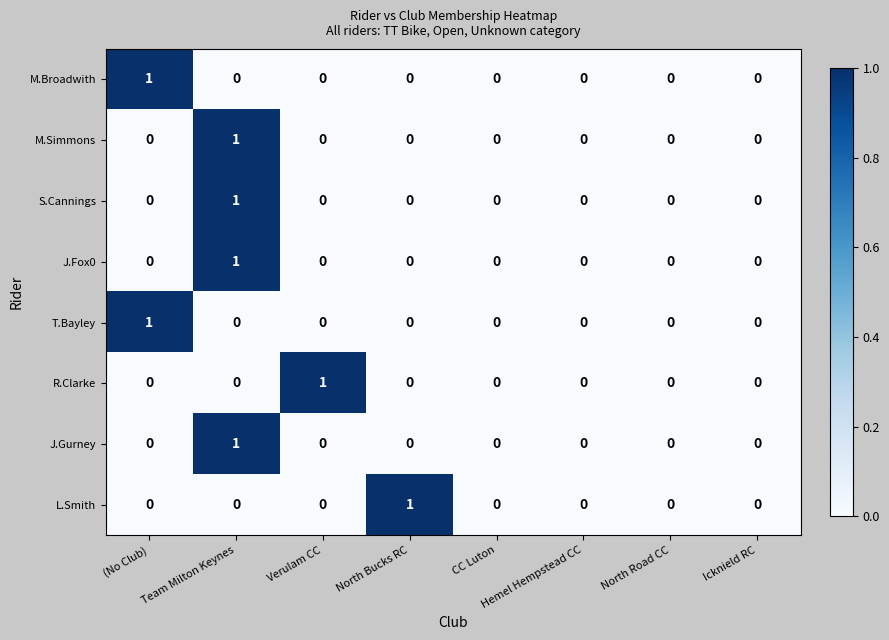

The value of L.Smith at Icknield RC is -1. True or false?

False